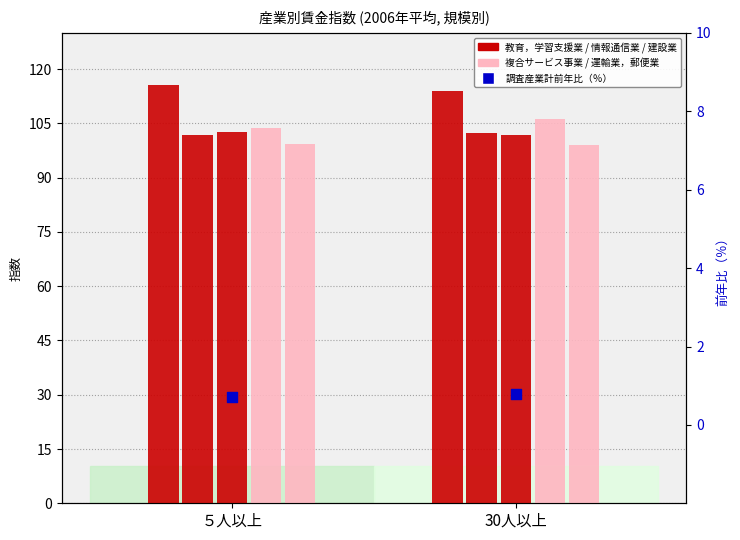

Which series reaches the minimum Y coordinate?

調査産業計／前年比・前年同月比（％）